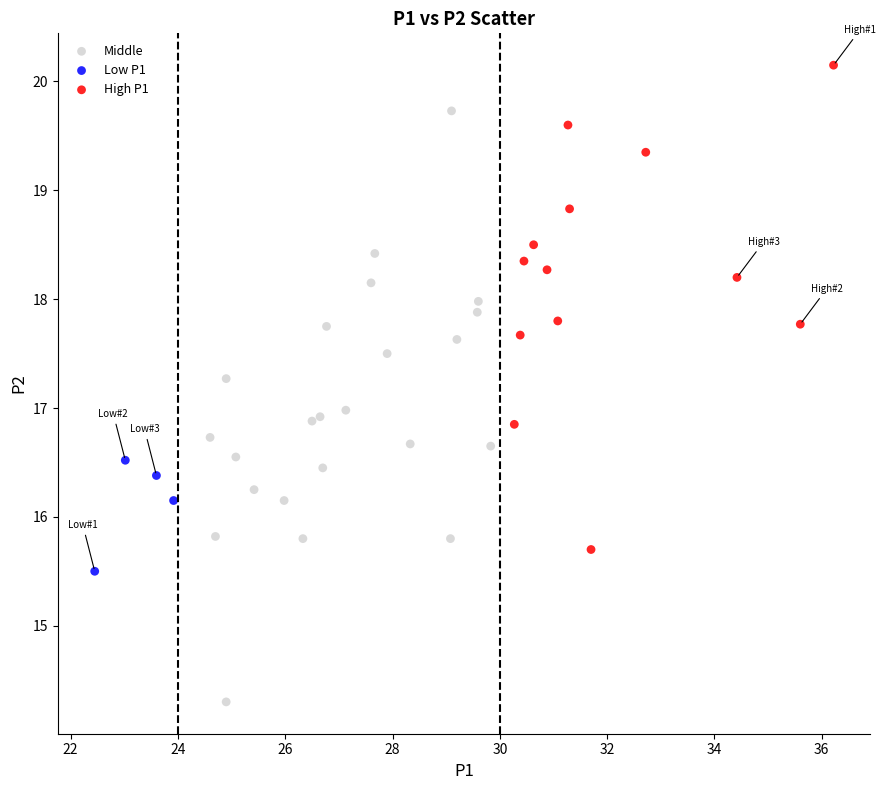

Which series has the widest spread of Y values?

Middle